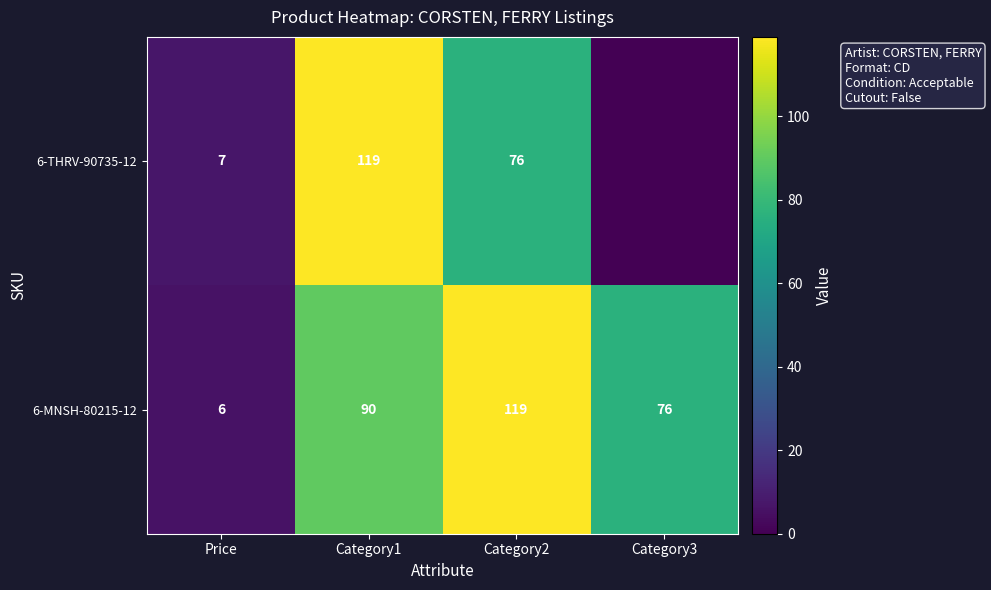

What is the sum of the 6-MNSH-80215-12 values at Category3 and Price?

82